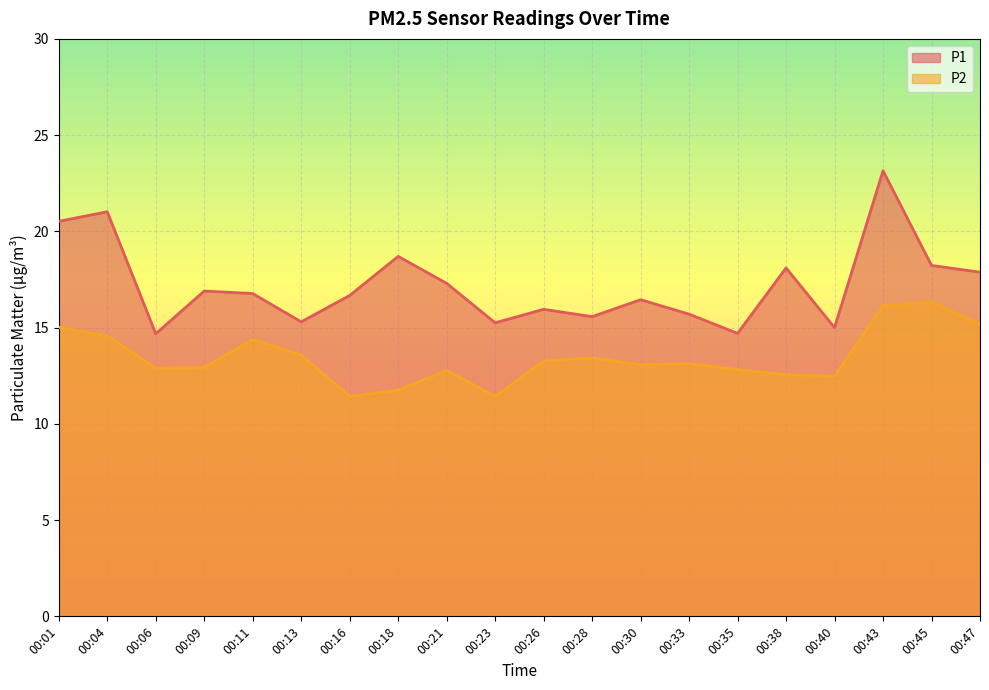

How many values in the P1 series are below 16?

8